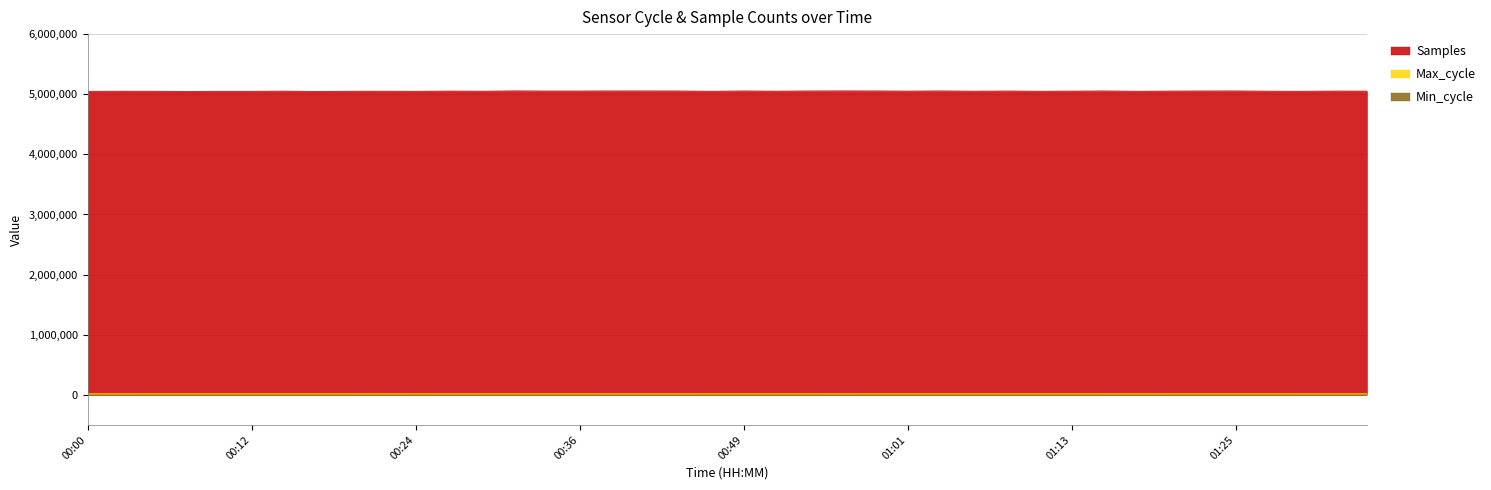

What is the label of the 3rd point from the right?

01:30